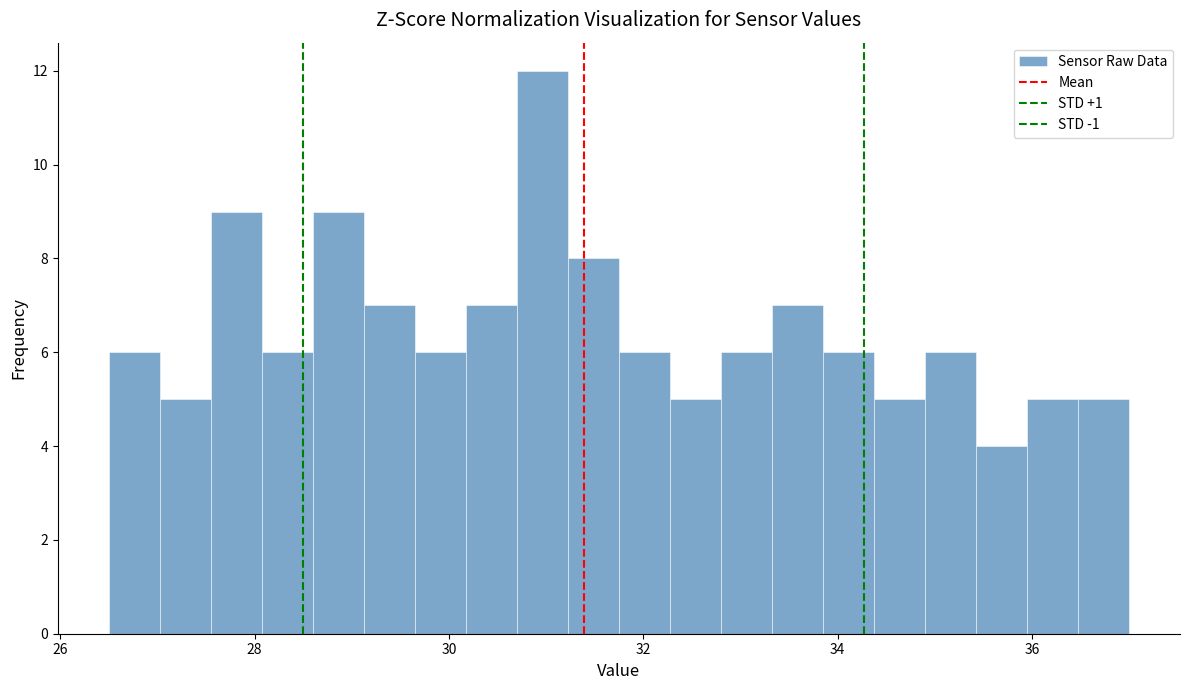

Around what value on the x-axis is the tallest bar? Give the approximate position of its centre, as read against the axis.

31.0